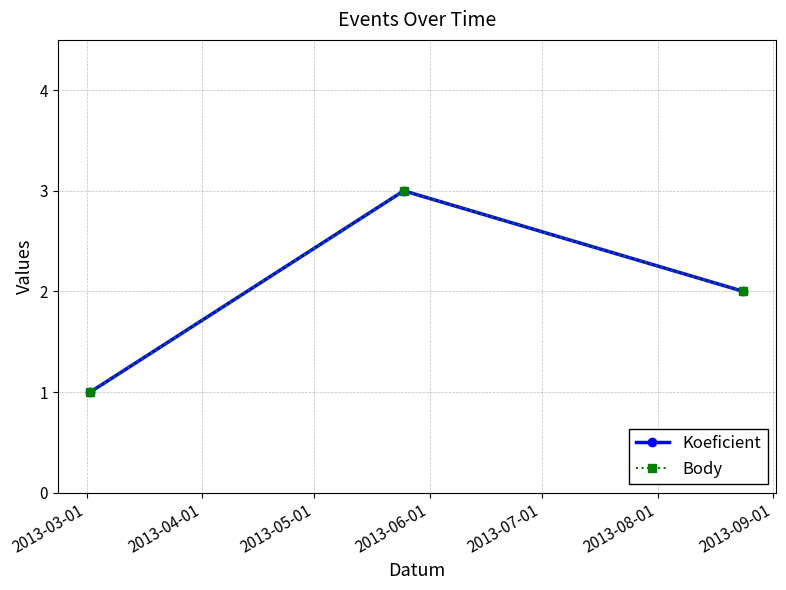

What is the value of the Koeficient point at the 1st from the left?

1